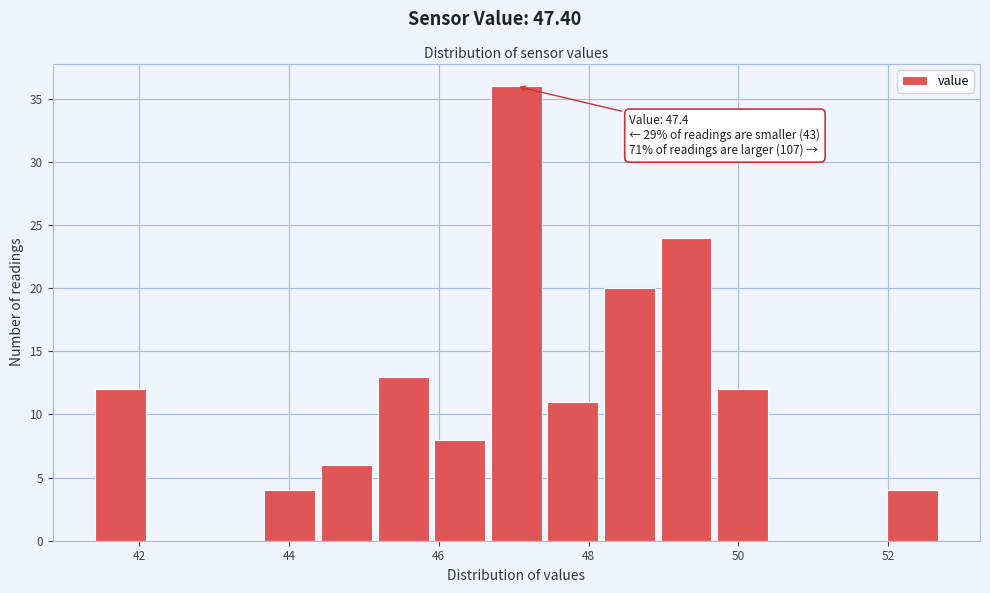

Around what value on the x-axis is the tallest bar? Give the approximate position of its centre, as read against the axis.

47.0